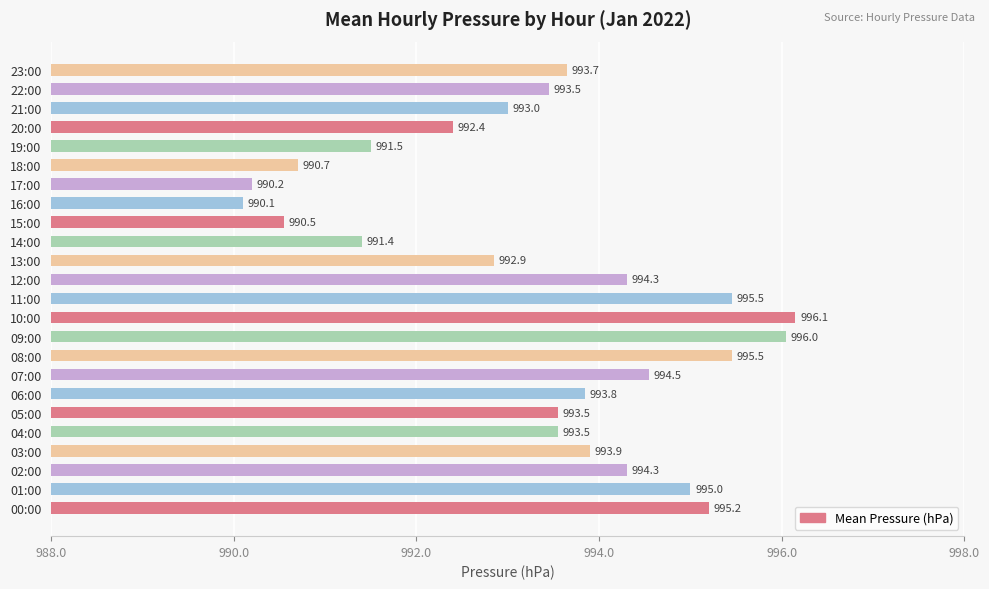

Is it true that the value at 23:00 is 275.5?

False